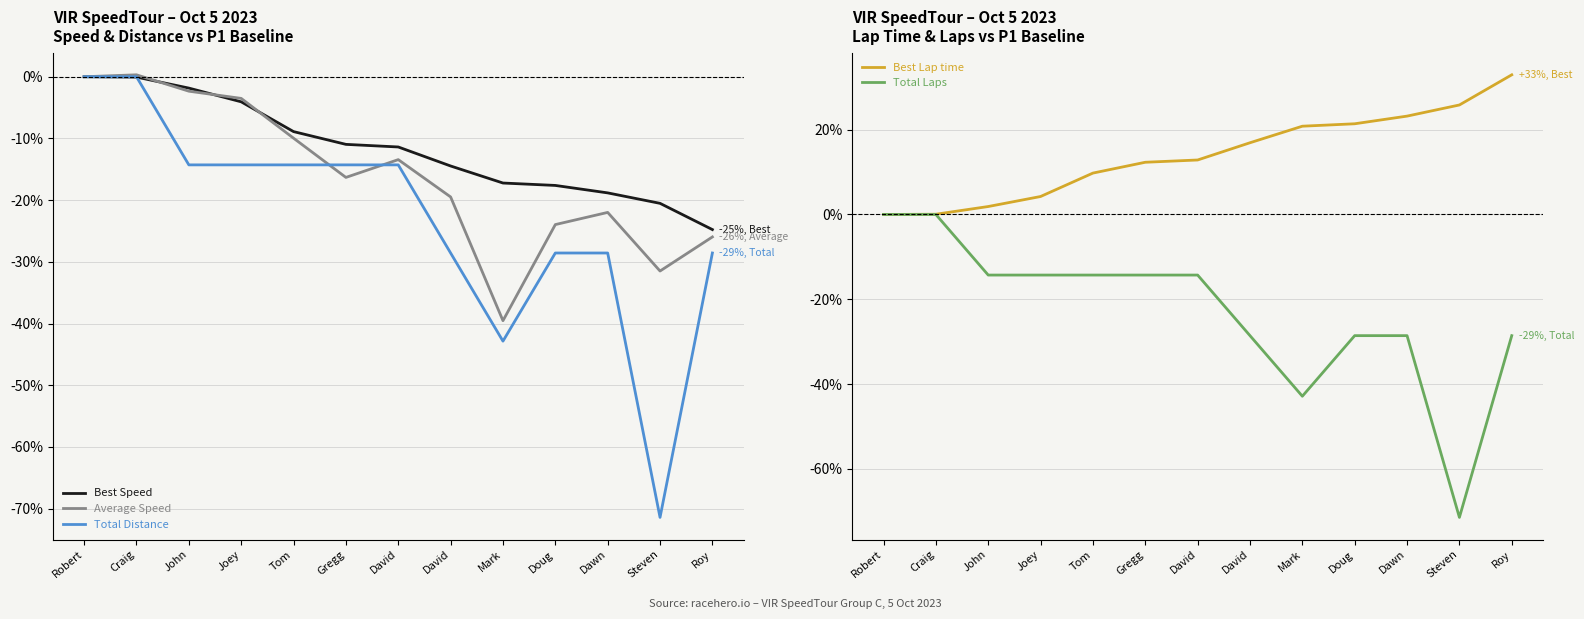

What are all the series names shown in the legend?

Best Speed, Average Speed, Total Distance, Best Lap time, Total Laps